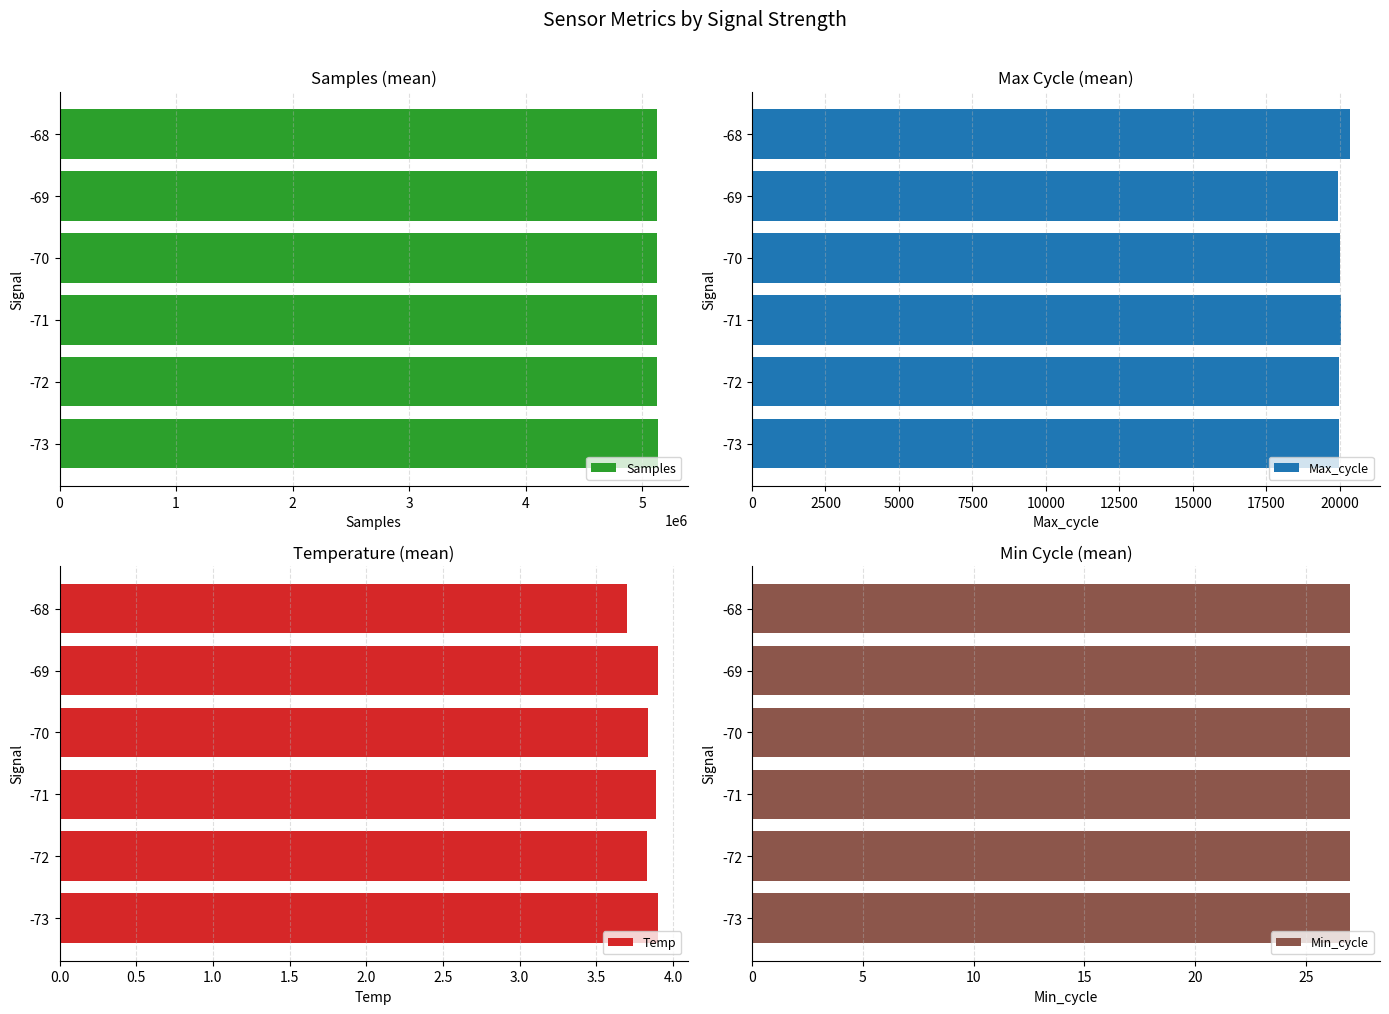

Which series has the largest total across all categories?

Samples